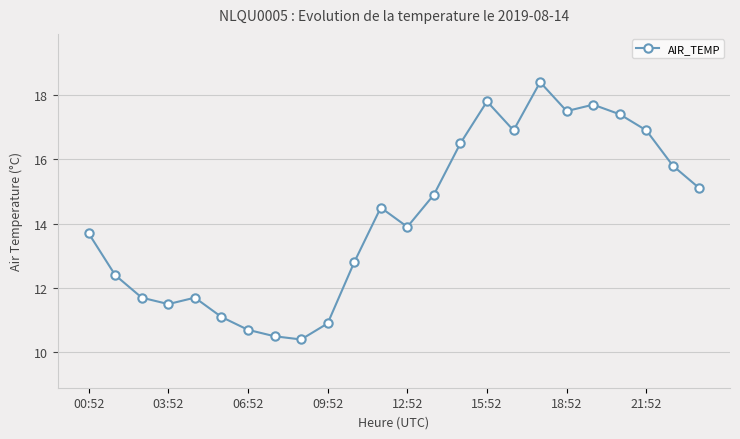

What is the value of the 19th point from the left?

17.5